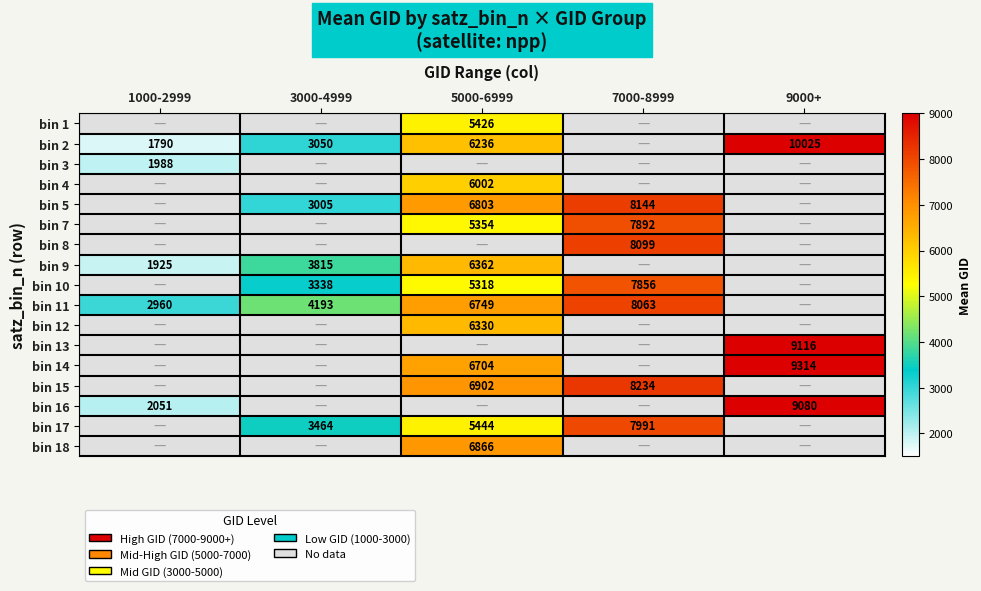

The value of bin 11 at 3000-4999 is 4193. True or false?

True